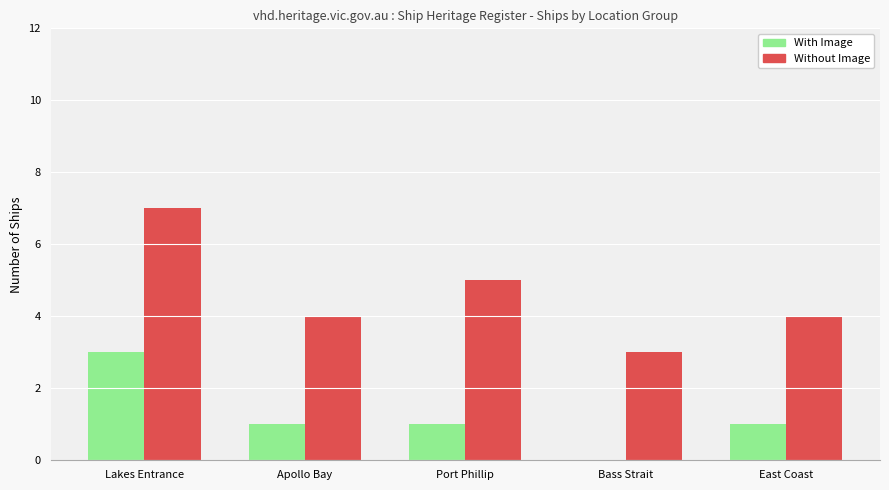

Is it true that With Image equals 0 at Bass Strait?

True